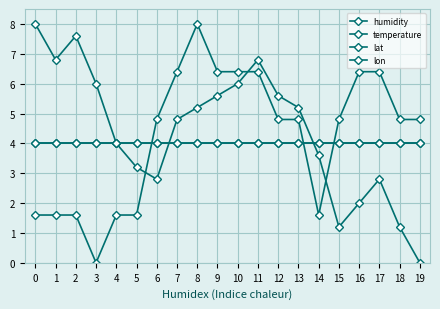

How many lines are shown in the chart?

4